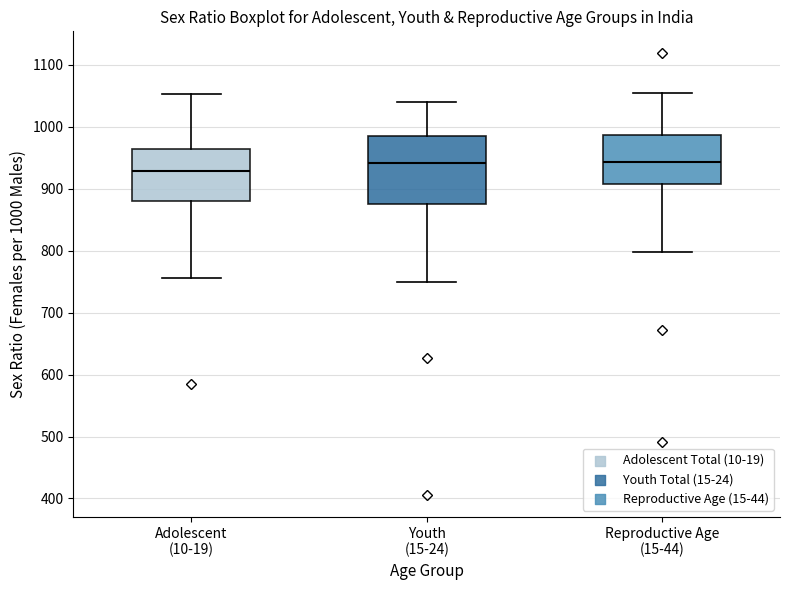

Reading left to right, transcribe this box plot: for each box, give where its median line is, the range the box spans, and where its two whiskers end, as read against the y-axis. The values are not printed on the chart, so give them approximately, as read against the axis.

Adolescent (10-19): median 930, box 880 to 960, whiskers 760 to 1050
Youth (15-24): median 940, box 880 to 990, whiskers 750 to 1040
Reproductive Age (15-44): median 940, box 910 to 990, whiskers 800 to 1050